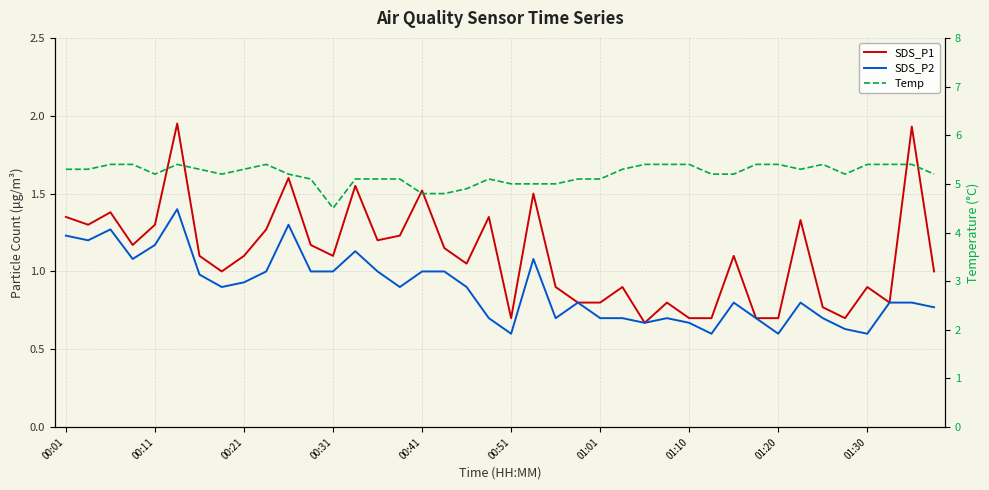

Reading right to left, what are all the values shown in this chart?

SDS_P1: 1.0	1.9	0.8	0.9	0.7	0.8	1.3	0.7	0.7	1.1	0.7	0.7	0.8	0.7	0.9	0.8	0.8	0.9	1.5	0.7	1.4	1.1	1.1	1.5	1.2	1.2	1.6	1.1	1.2	1.6	1.3	1.1	1.0	1.1	1.9	1.3	1.2	1.4	1.3	1.4
SDS_P2: 0.8	0.8	0.8	0.6	0.6	0.7	0.8	0.6	0.7	0.8	0.6	0.7	0.7	0.7	0.7	0.7	0.8	0.7	1.1	0.6	0.7	0.9	1.0	1.0	0.9	1.0	1.1	1.0	1.0	1.3	1.0	0.9	0.9	1.0	1.4	1.2	1.1	1.3	1.2	1.2
Temp: 5.2	5.4	5.4	5.4	5.2	5.4	5.3	5.4	5.4	5.2	5.2	5.4	5.4	5.4	5.3	5.1	5.1	5.0	5.0	5.0	5.1	4.9	4.8	4.8	5.1	5.1	5.1	4.5	5.1	5.2	5.4	5.3	5.2	5.3	5.4	5.2	5.4	5.4	5.3	5.3